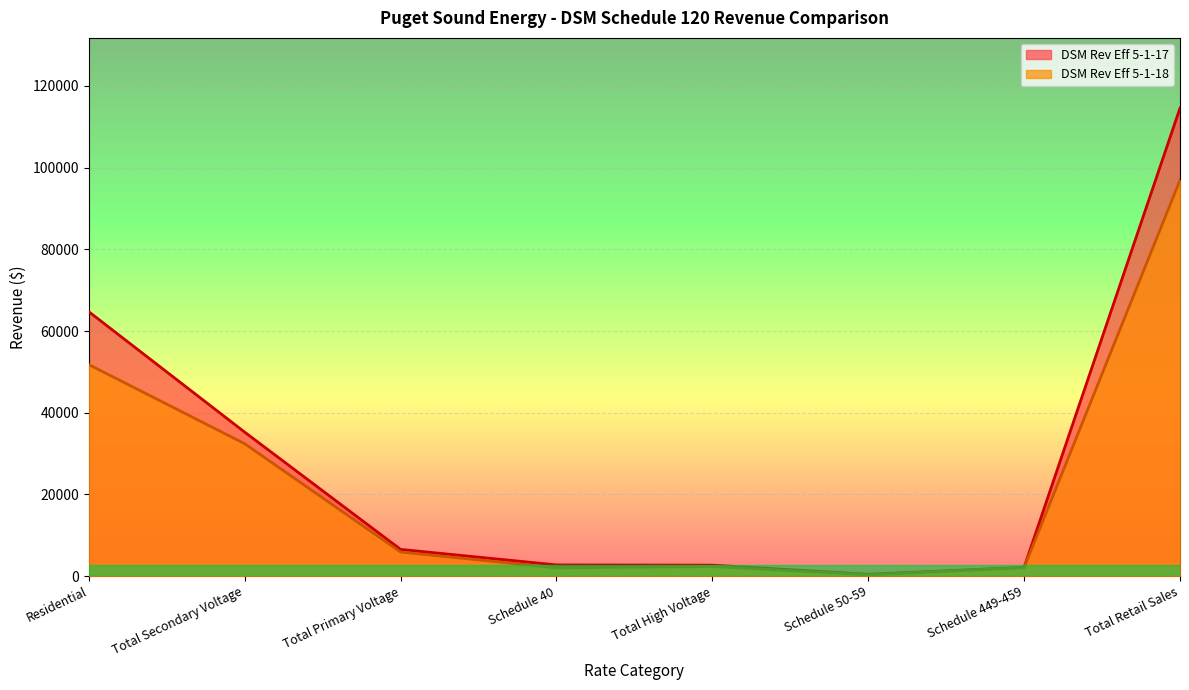

How many distinct data groups are displayed?

2